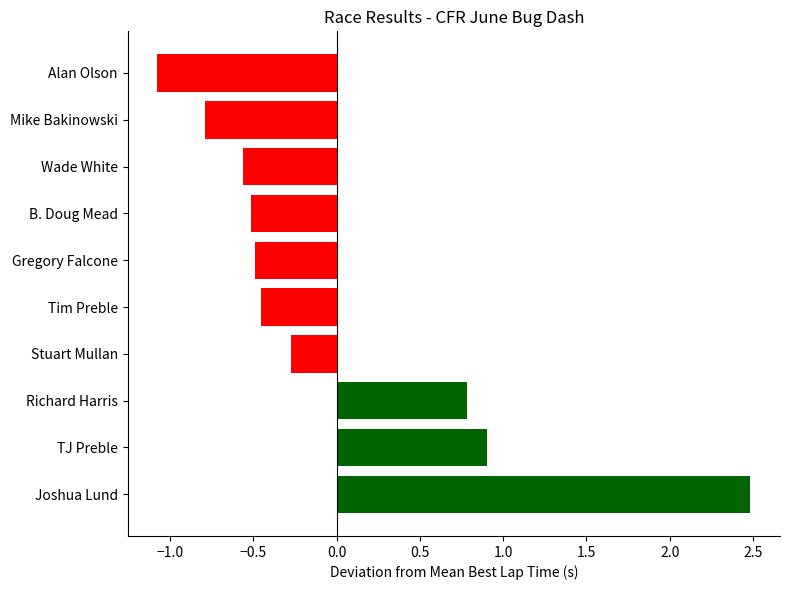

Where is the data nearest to the value 0?

Stuart Mullan